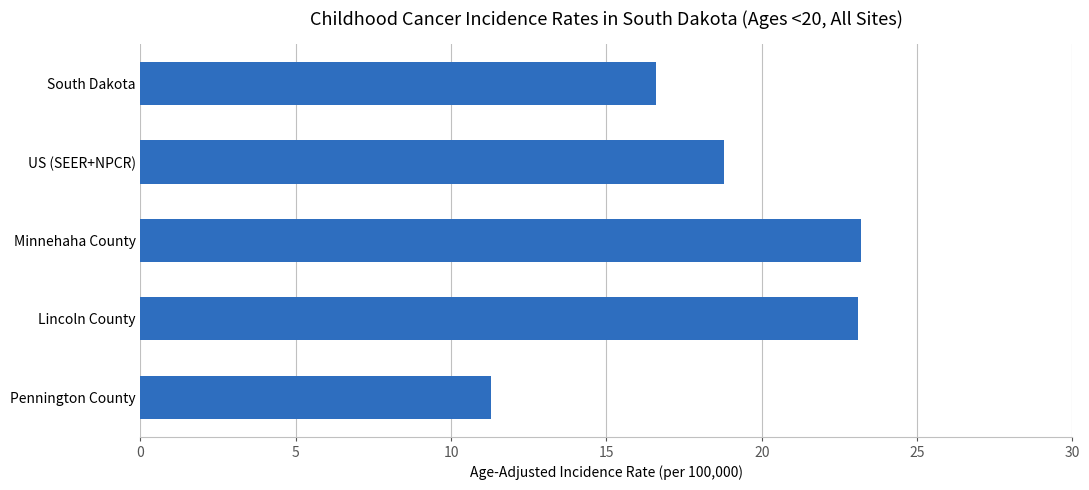

What is the average value?

18.6